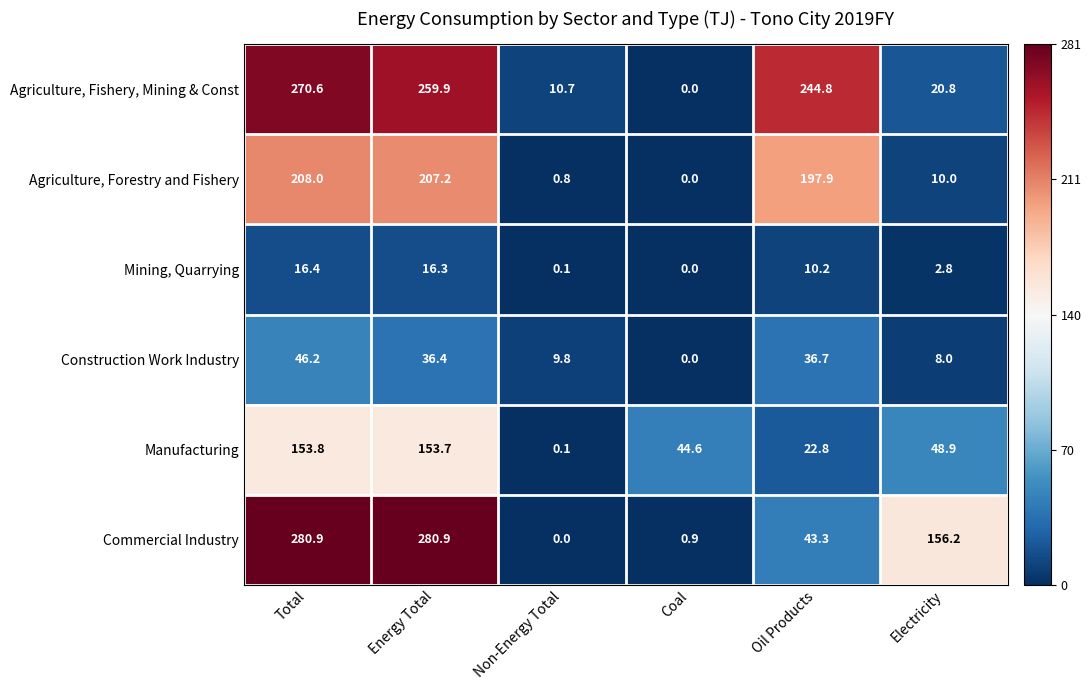

At how many categories does at least one series exceed 0?

6